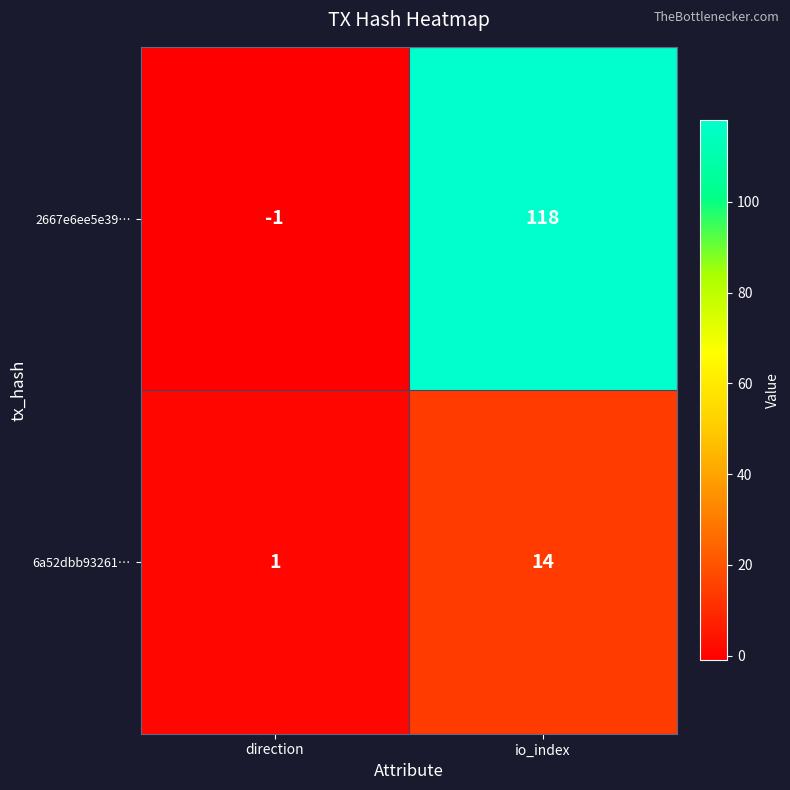

Which series has the largest total across all categories?

2667e6ee5e39…